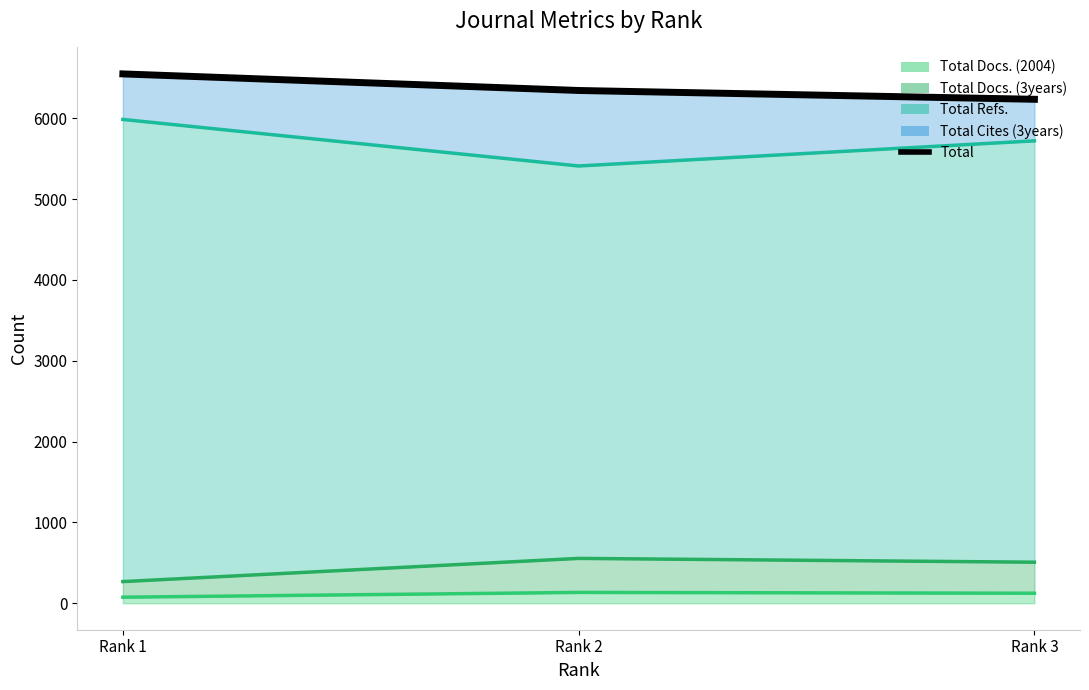

Reading left to right, list all the values displayed in this chart.

Rank 1=6549	Rank 2=6344	Rank 3=6235